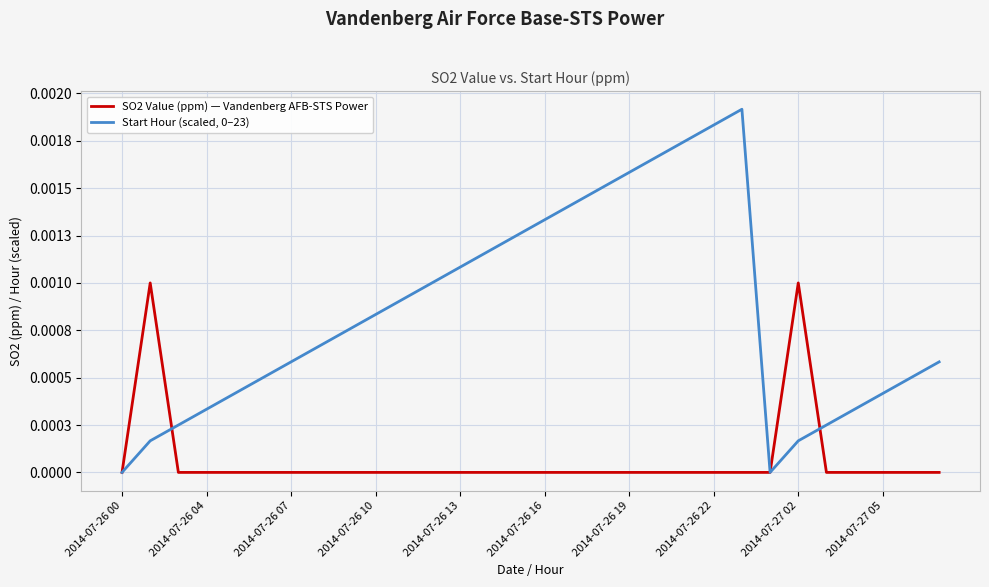

Is this an area chart (filled region under the line)?

No